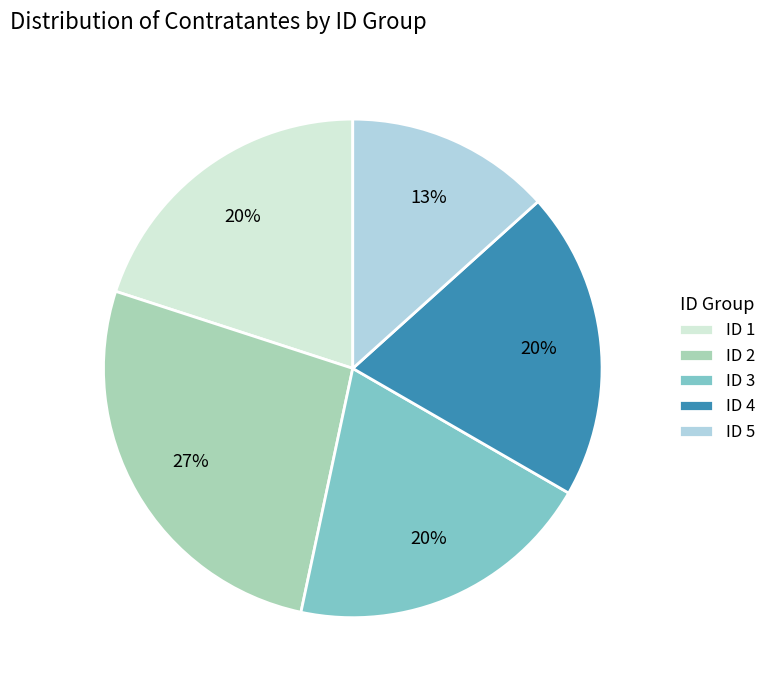

Is the sum of ID 4 and ID 5 greater than half?

No